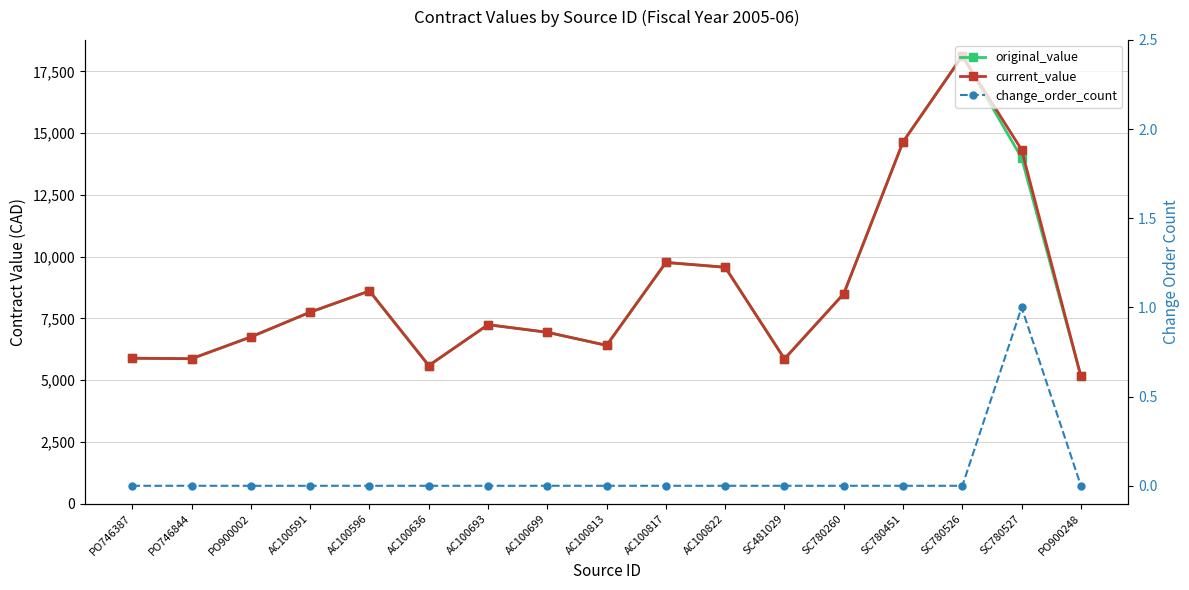

How many interior local valleys does the current_value series have?

4